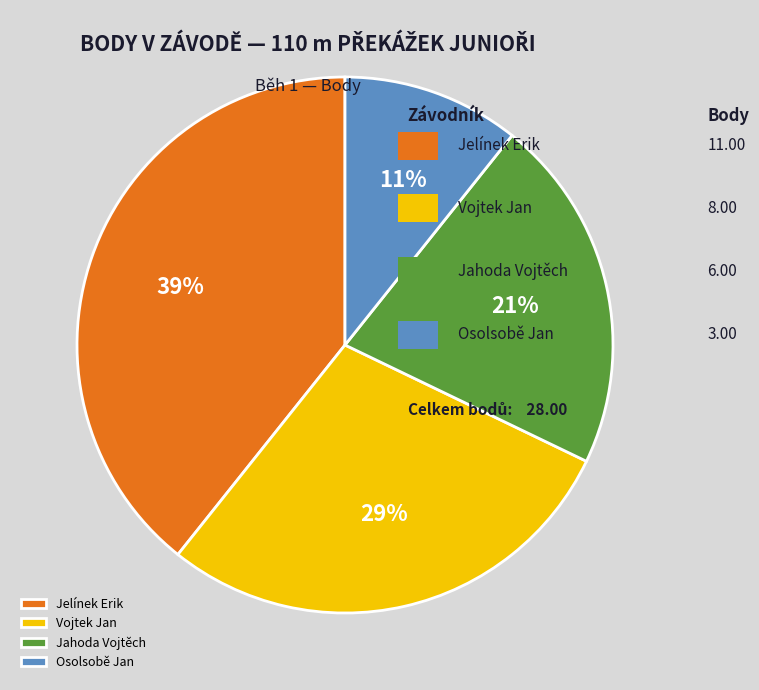

To the nearest percent, what is the average slice percentage?

25%